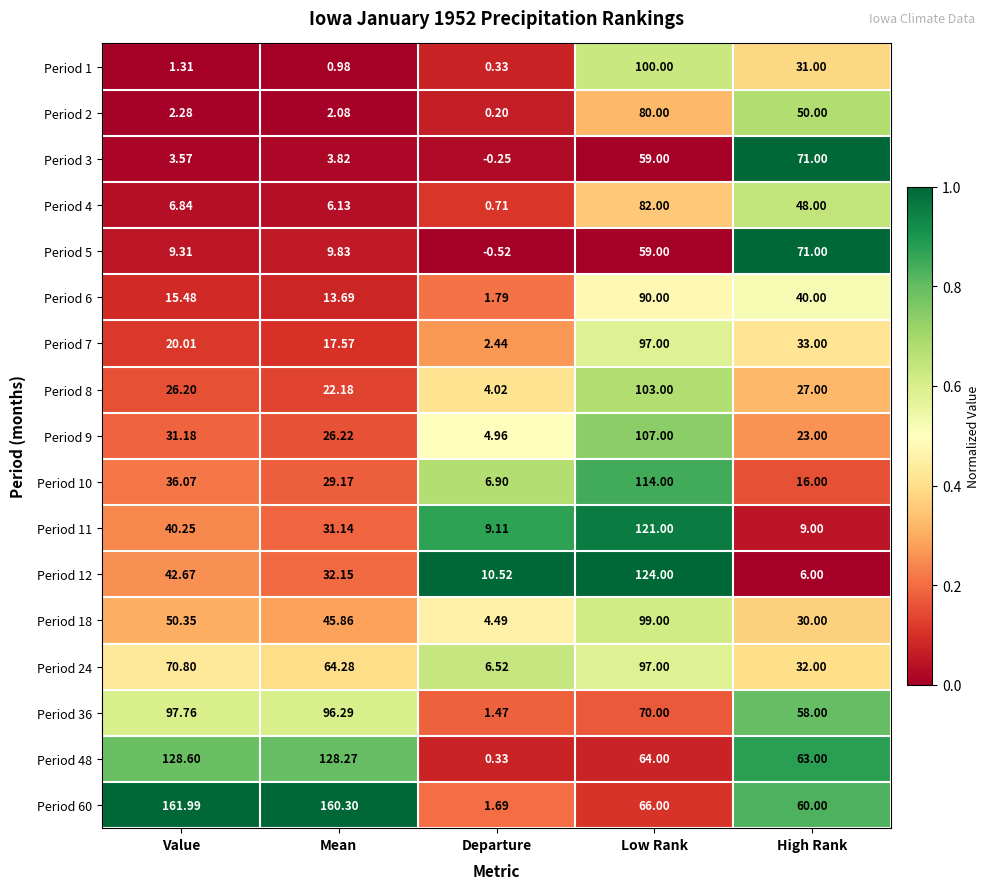

Is the value of Period 36 at Departure greater than the value of Period 2 at Departure?

Yes